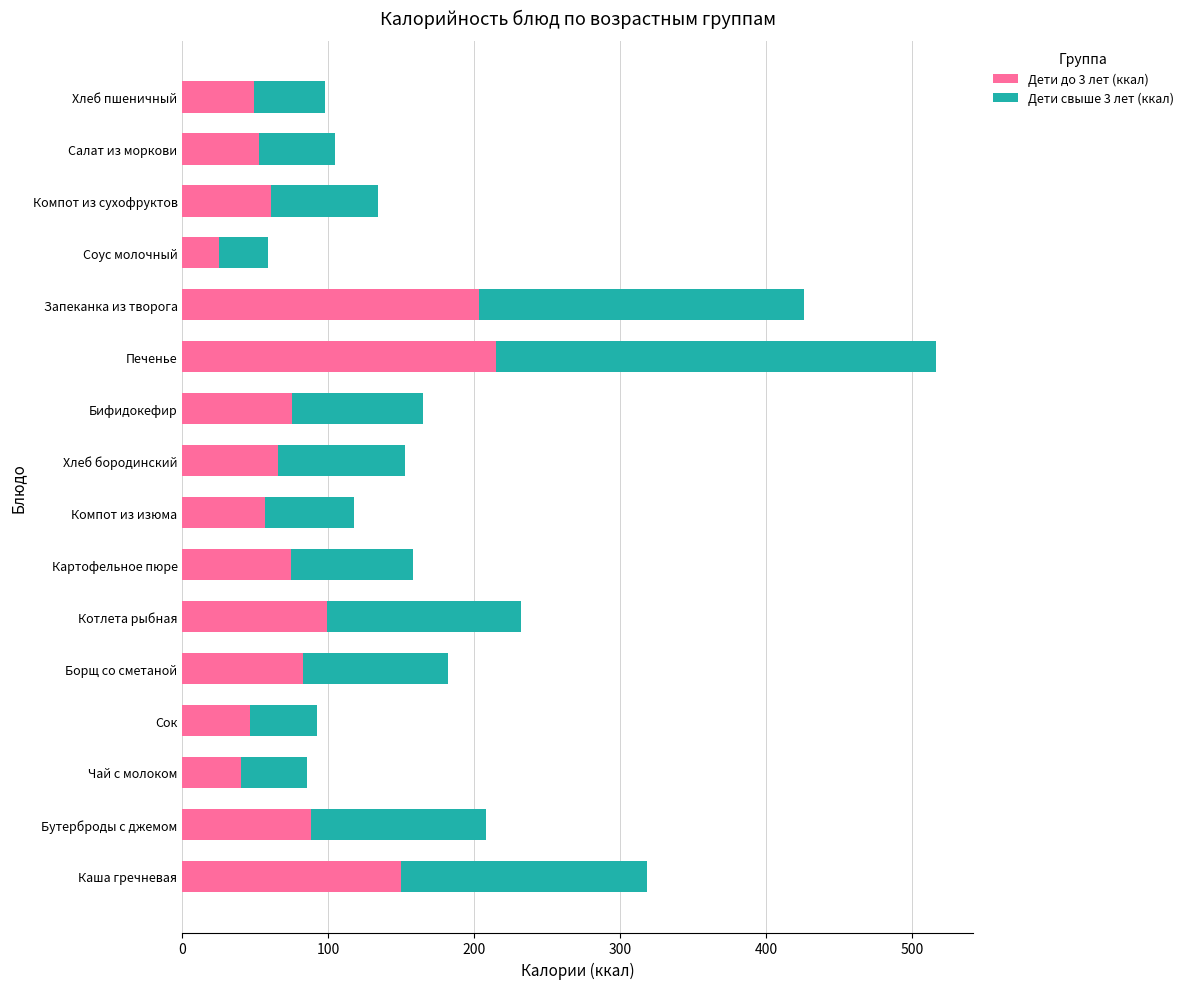

Which category has the lowest value in the Дети до 3 лет (ккал) series?

Соус молочный